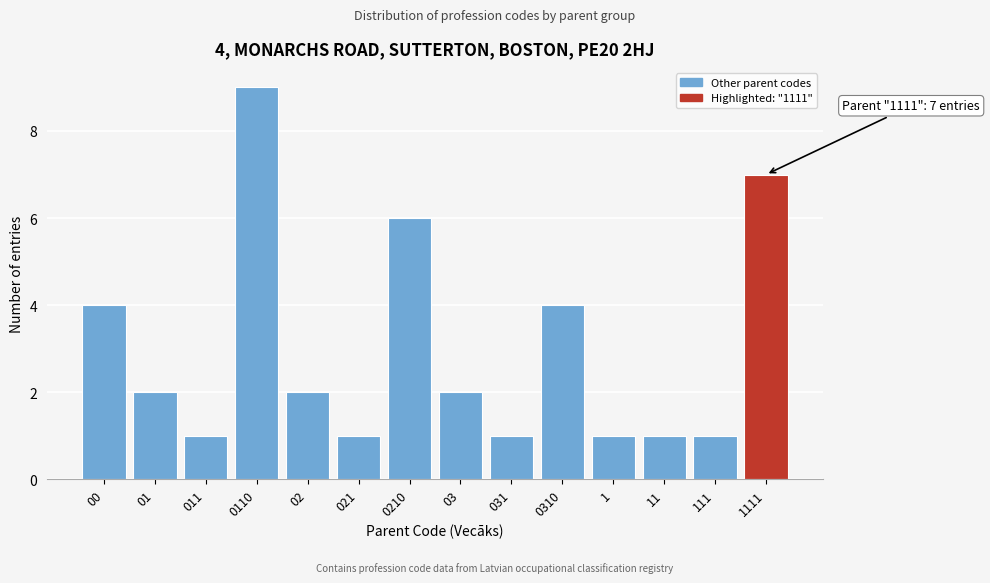

Reading right to left, what are all the values shown in this chart?

1111=7	111=1	11=1	1=1	0310=4	031=1	03=2	0210=6	021=1	02=2	0110=9	011=1	01=2	00=4